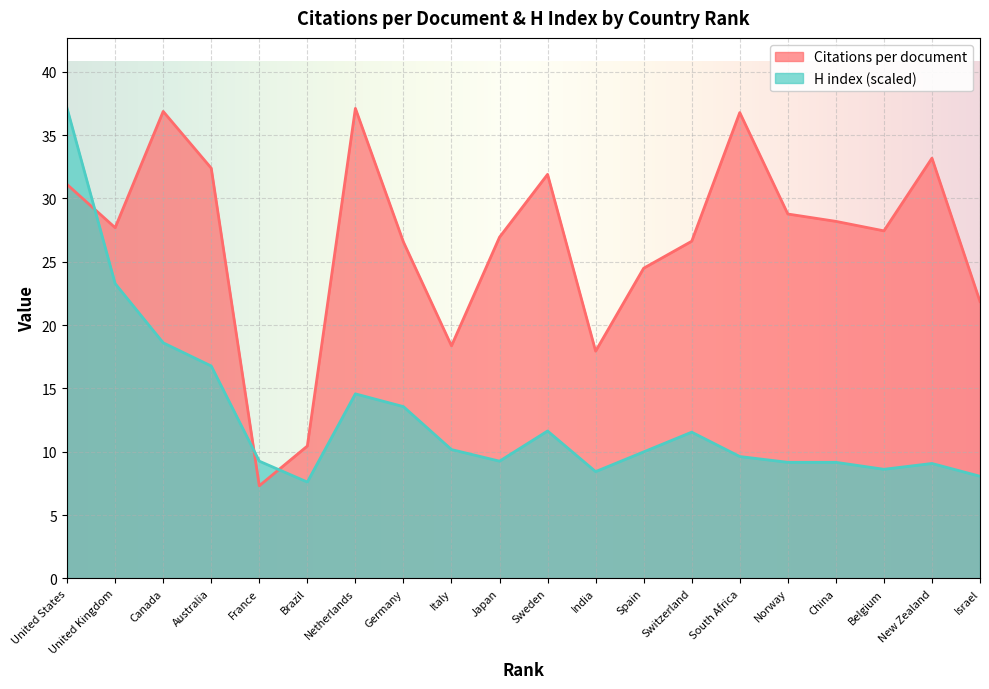

At which label does Citations per document reach its minimum?

France